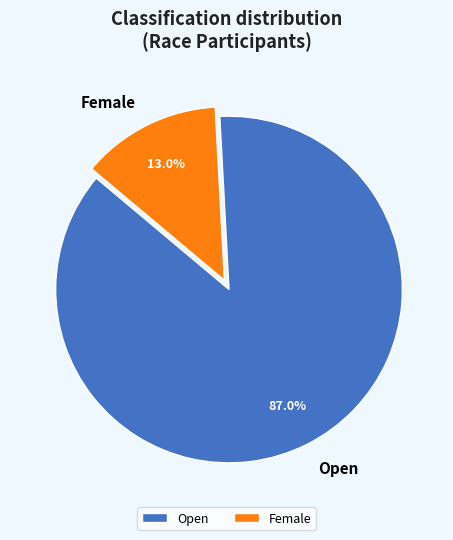

Does any single category account for the majority?

Yes